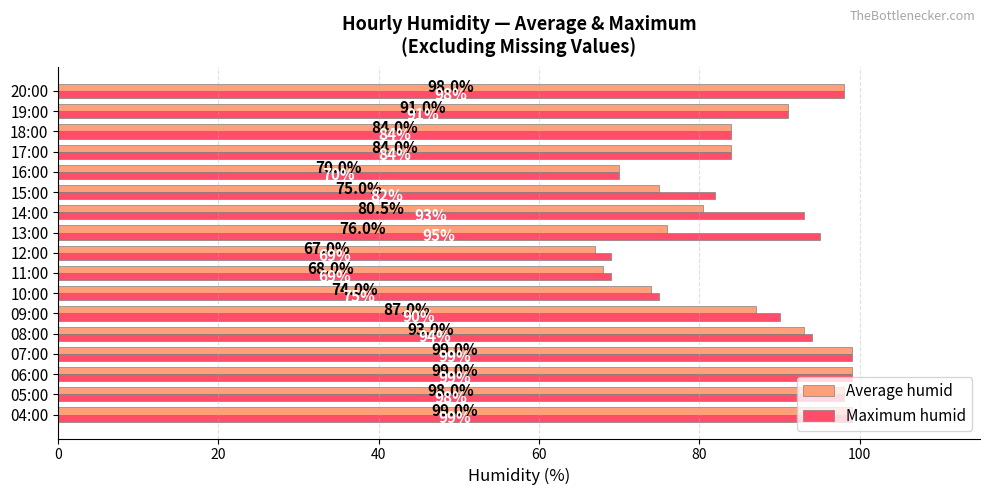

Which series has the largest total across all categories?

Maximum humid